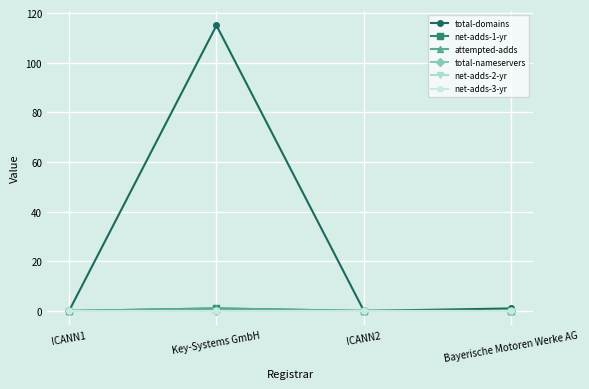

What is the greatest value displayed?

115